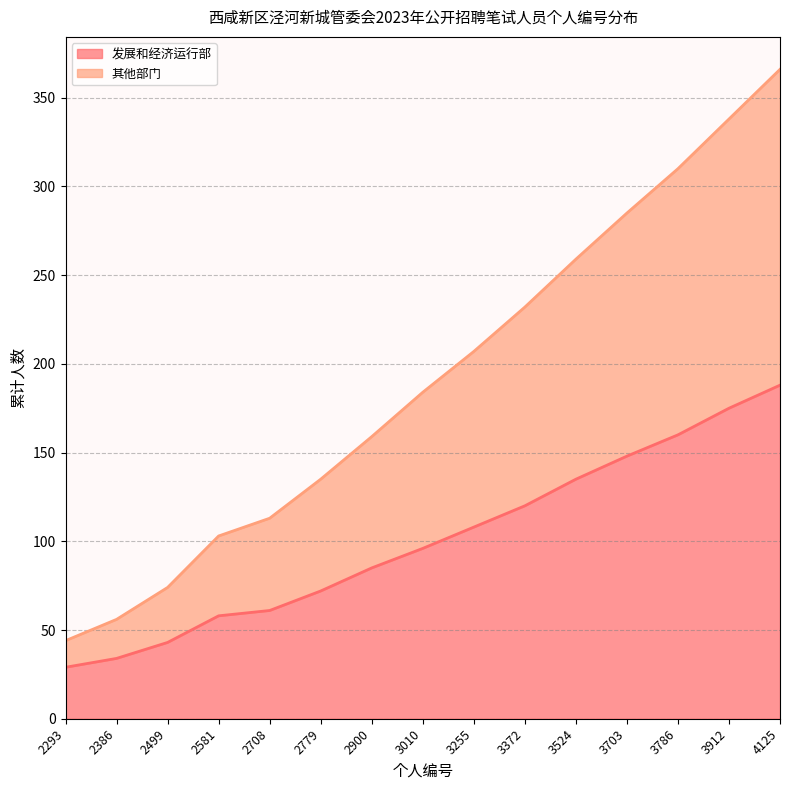

At which label does 发展和经济运行部 reach its minimum?

2293